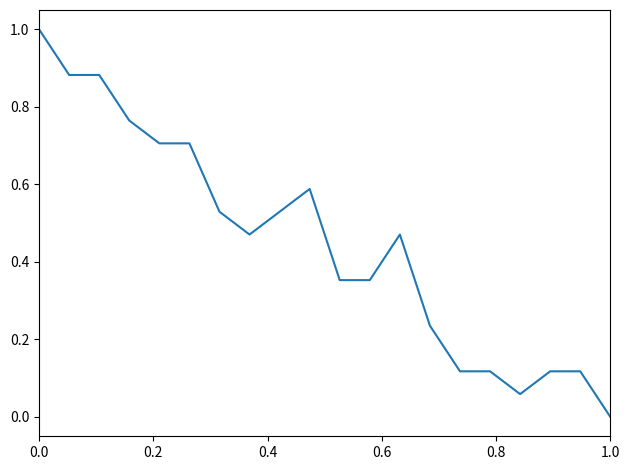

What is the maximum value shown in the chart?

1.0